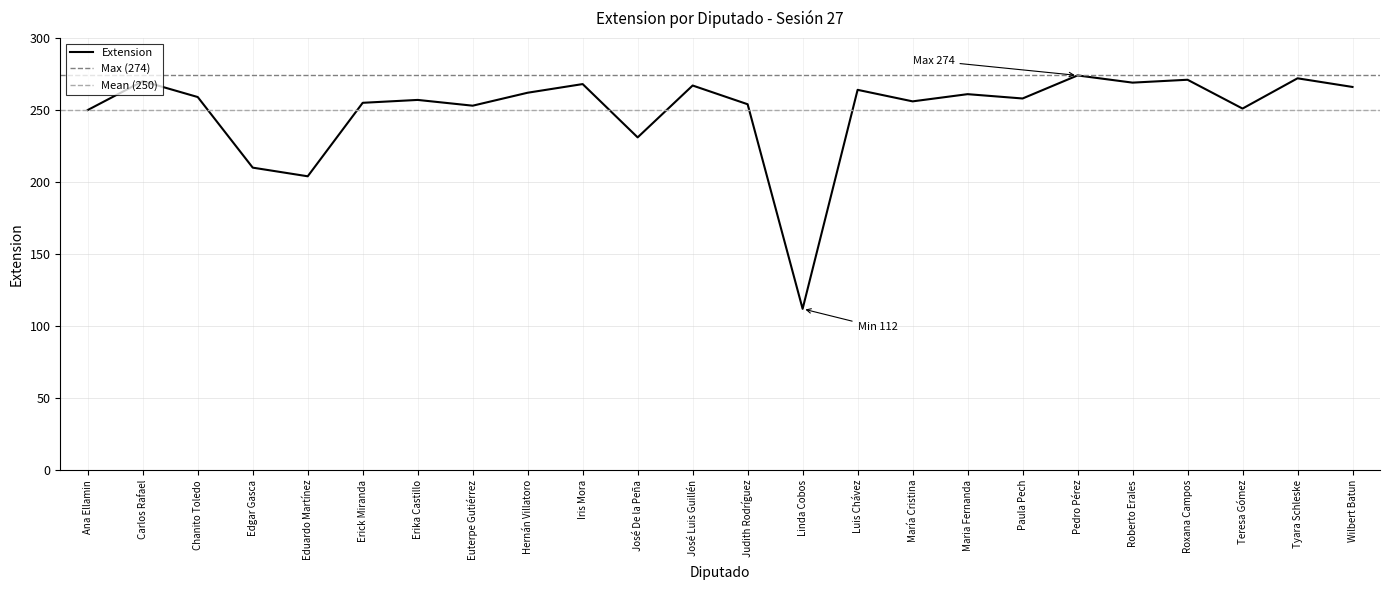

How many lines are shown in the chart?

1